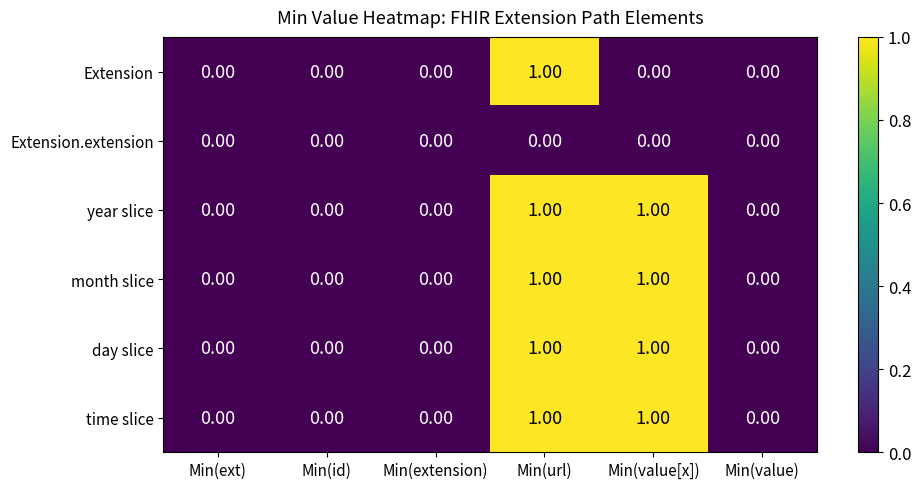

At which category is the sum across all series the highest?

Min(url)